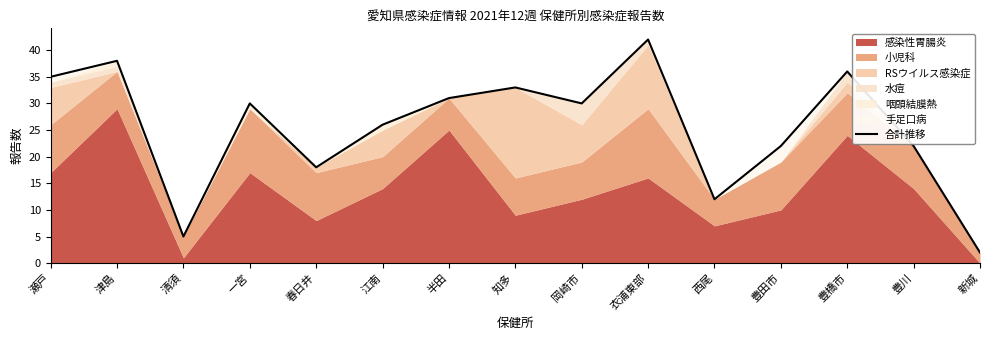

Reading left to right, what are all the values shown in this chart?

瀬戸=35	津島=38	清須=5	一宮=30	春日井=18	江南=26	半田=31	知多=33	岡崎市=30	衣浦東部=42	西尾=12	豊田市=22	豊橋市=36	豊川=22	新城=2